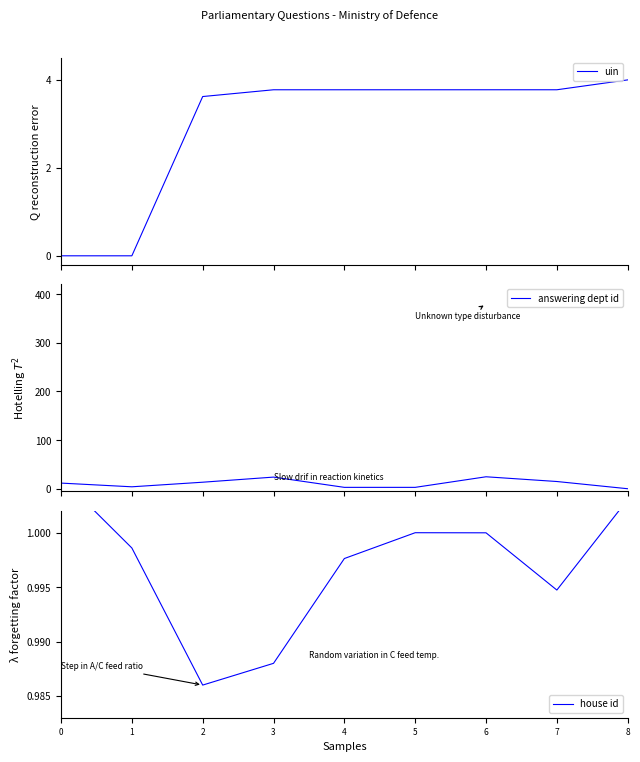

How many values in uin are above zero?

8